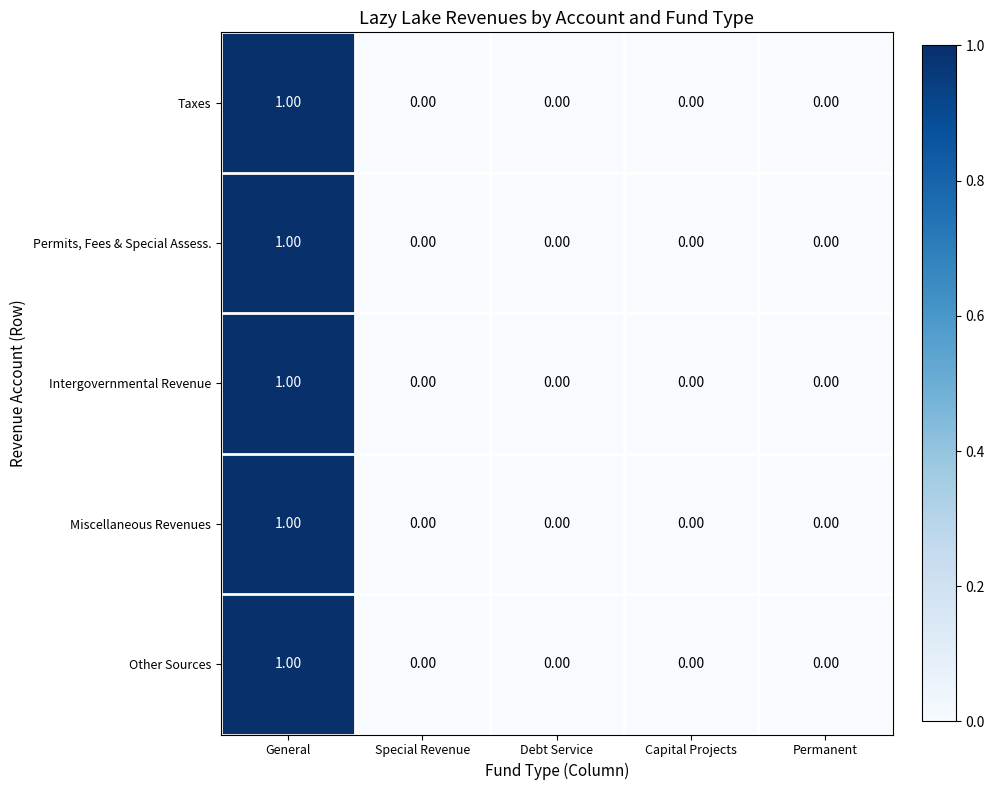

Which category has the highest value in the Taxes series?

General